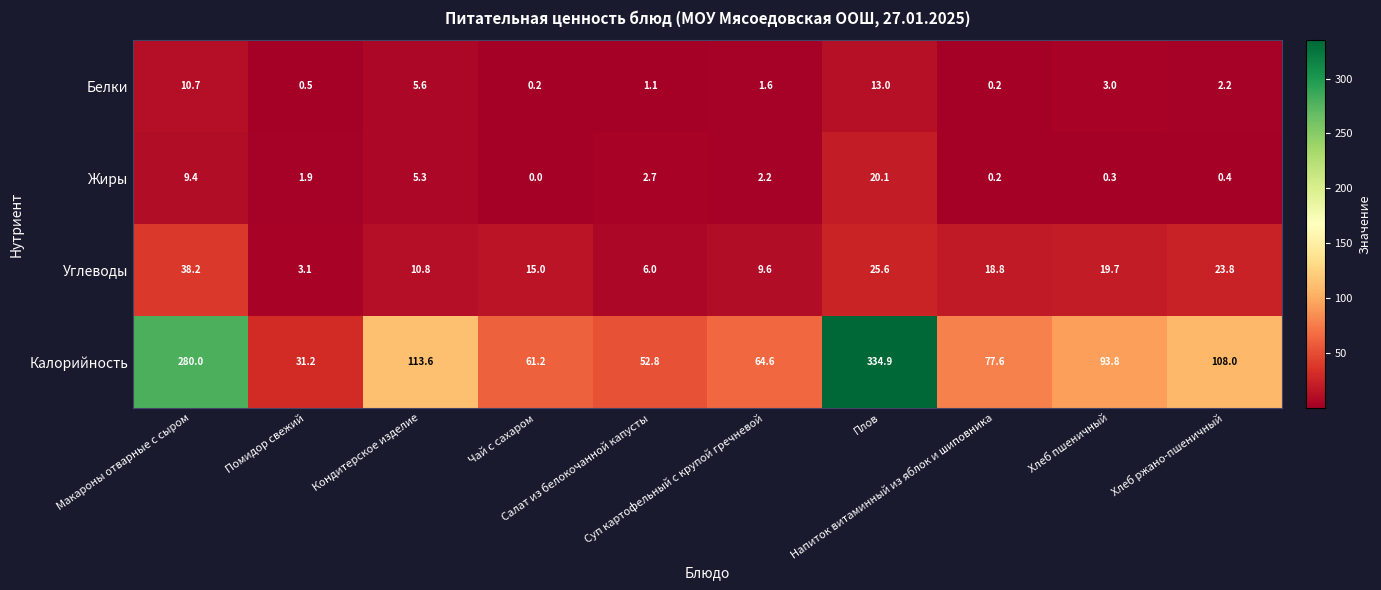

How many data points does each series have?

10